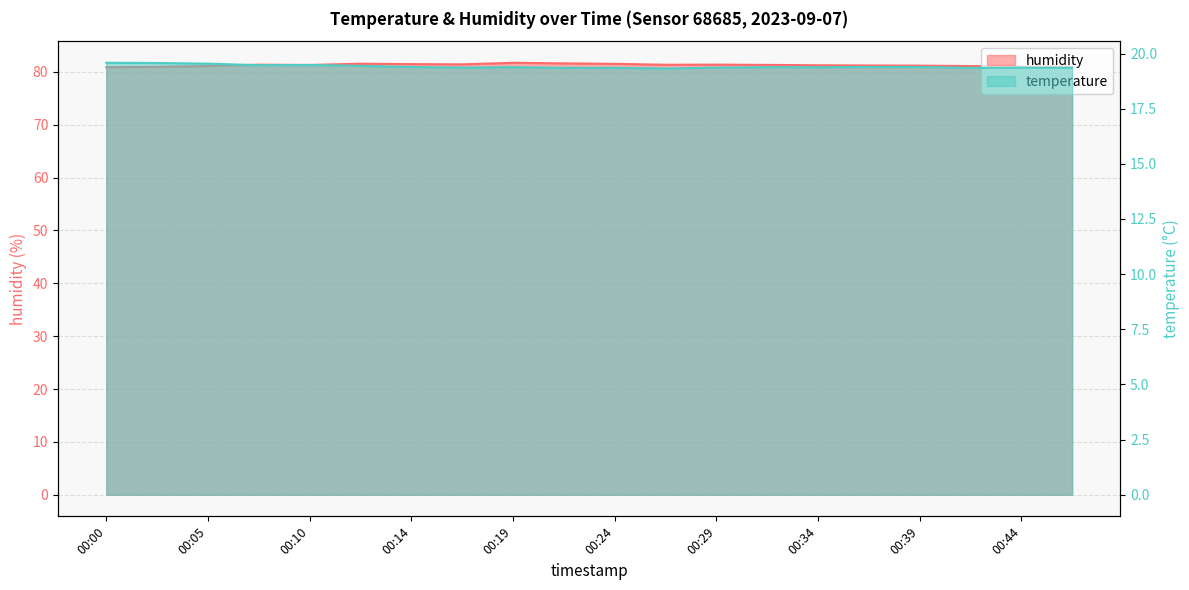

True or false: humidity has more than 1 interior local peaks.

True